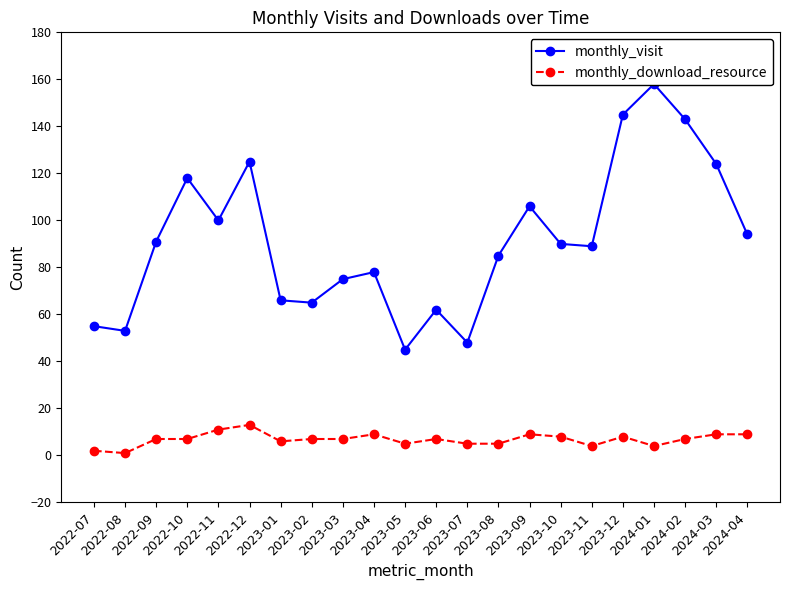

In monthly_download_resource, how many points are lower than both neighbors (excluding endpoints)?

5